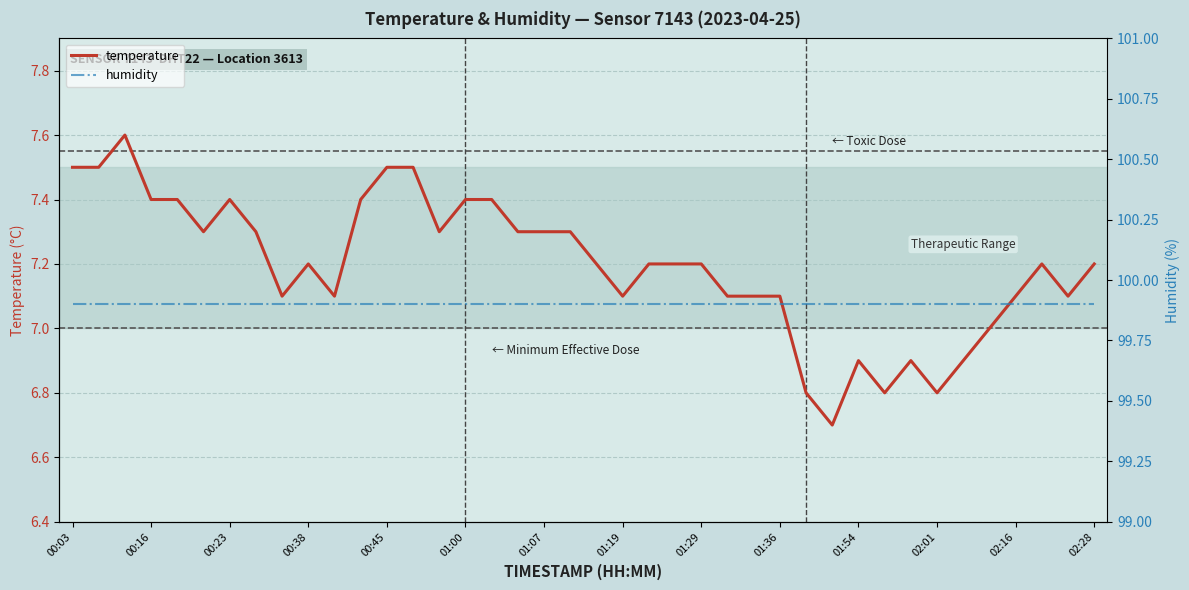

True or false: humidity has more than 0 points higher than both neighbors.

False